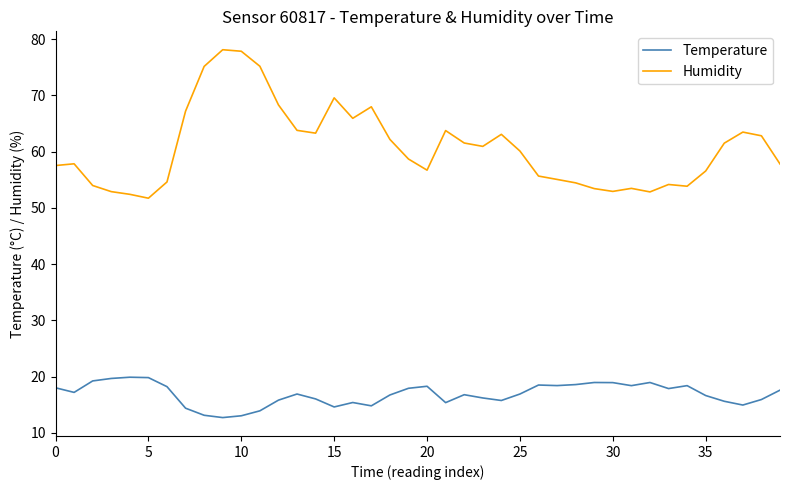

In Humidity, how many points are lower than both neighbors (excluding endpoints)?

8